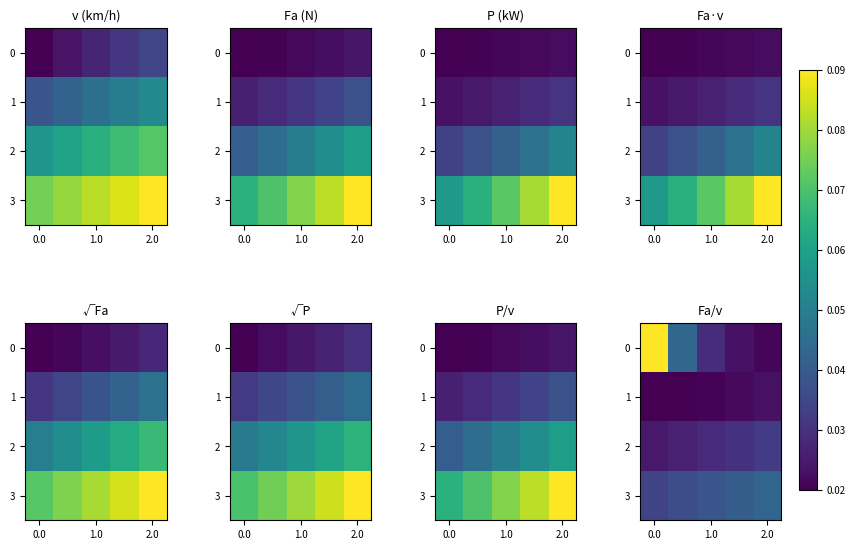

Count the number of categories in the chart.

5